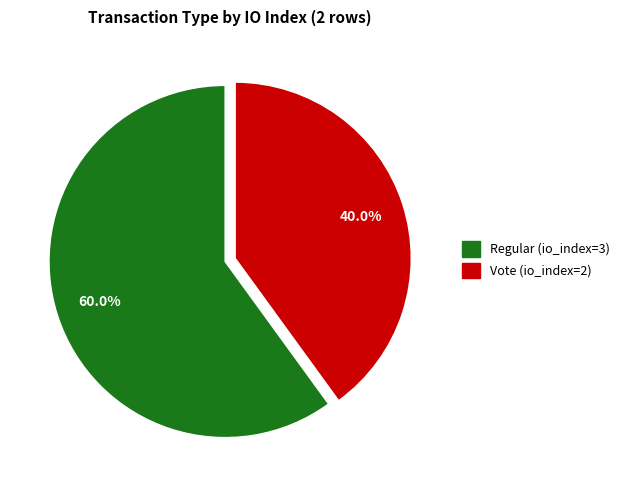

Count the number of slices in the pie.

2